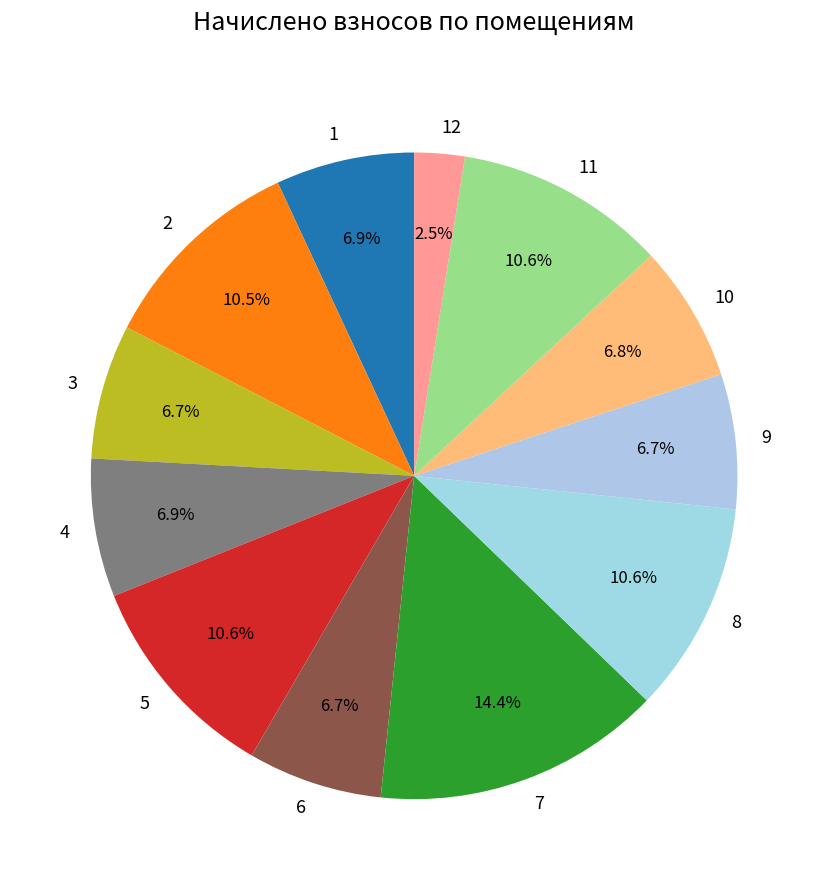

To the nearest percent, what is the average slice percentage?

8%